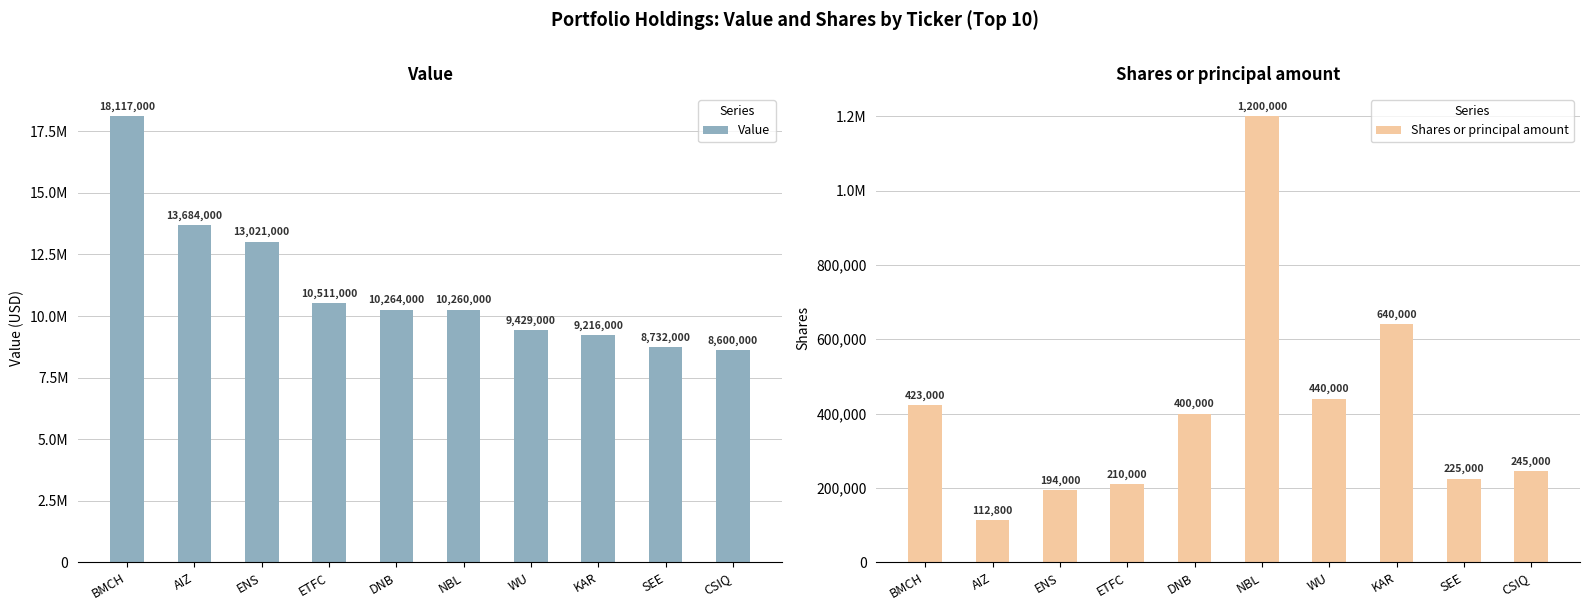

Is it true that Value equals 13021000 at ENS?

True